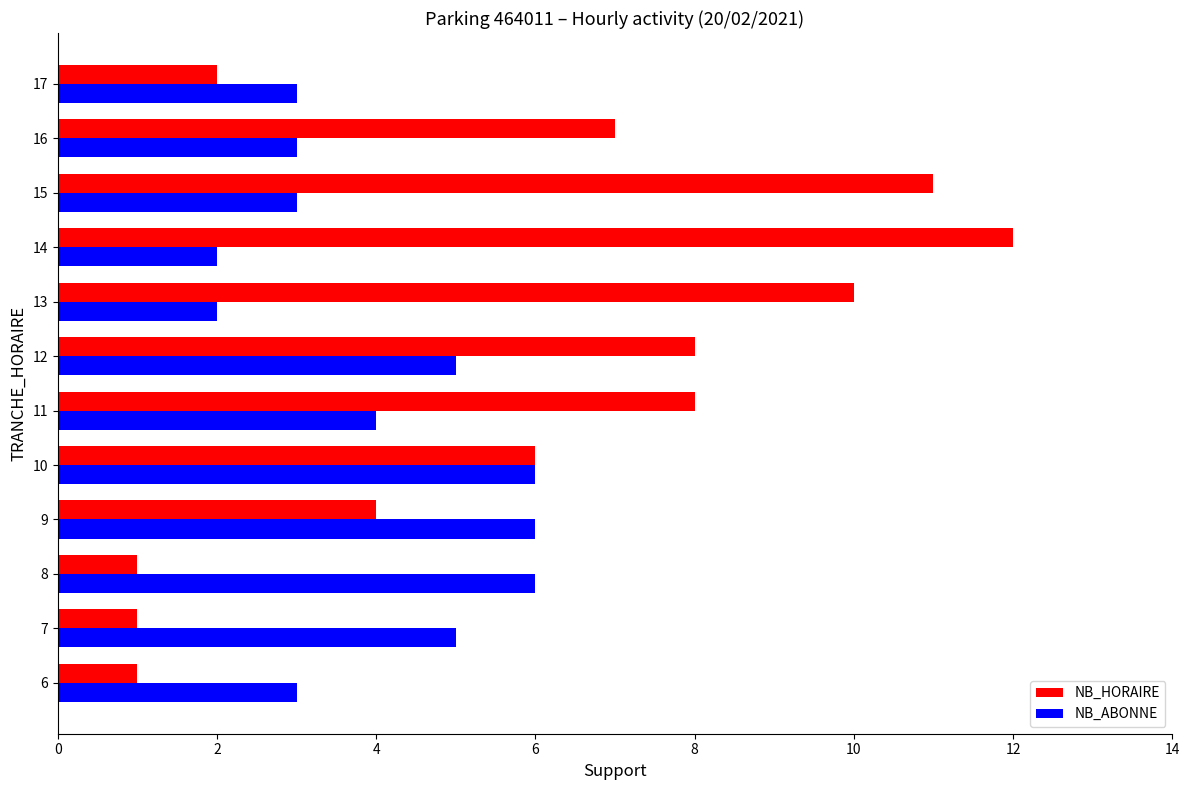

Is the value of NB_HORAIRE at 13 greater than the value of NB_ABONNE at 17?

Yes